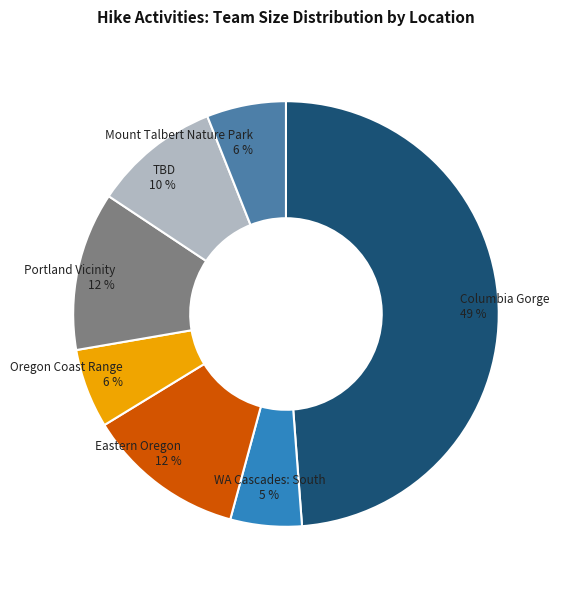

To the nearest percent, what is the combined percentage of WA Cascades: South and Oregon Coast Range?

11%